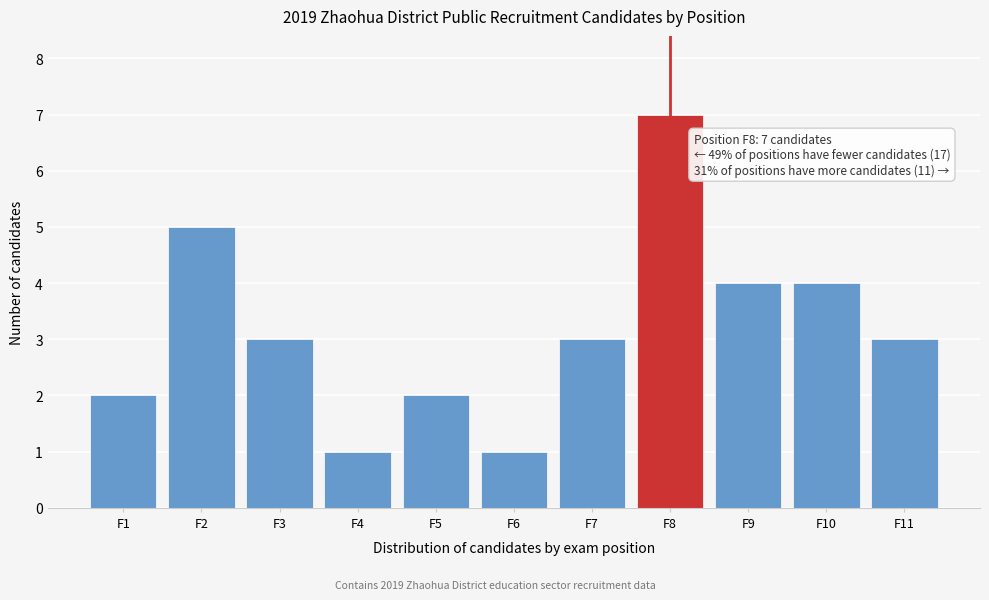

Reading right to left, extract all data points from this chart.

3	4	4	7	3	1	2	1	3	5	2